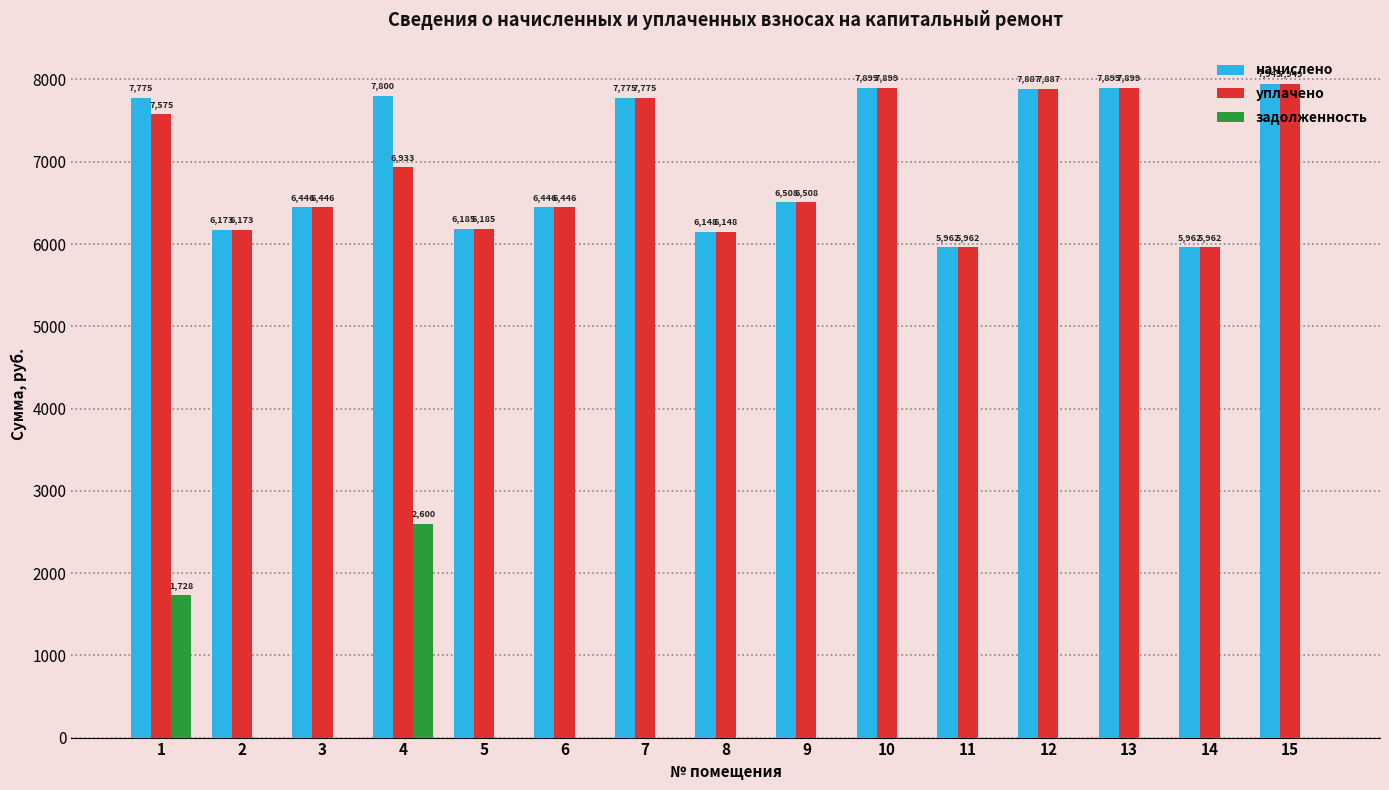

What are all the series names shown in the legend?

начислено, уплачено, задолженность